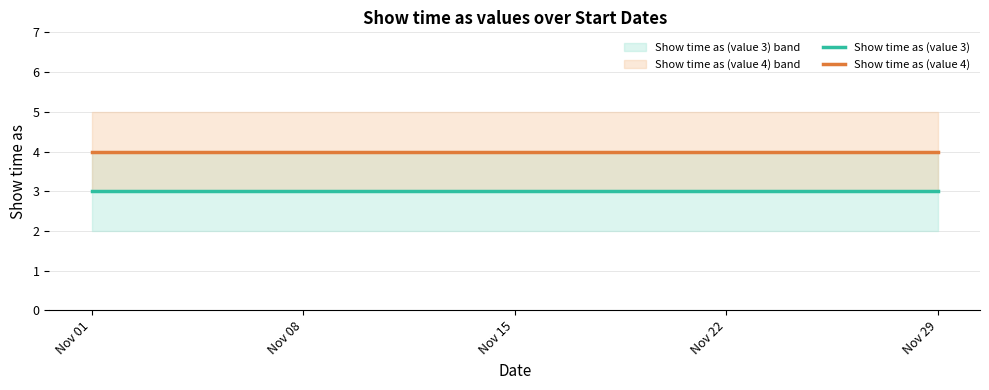

At which label does Show time as (value 3) reach its peak?

Nov 01